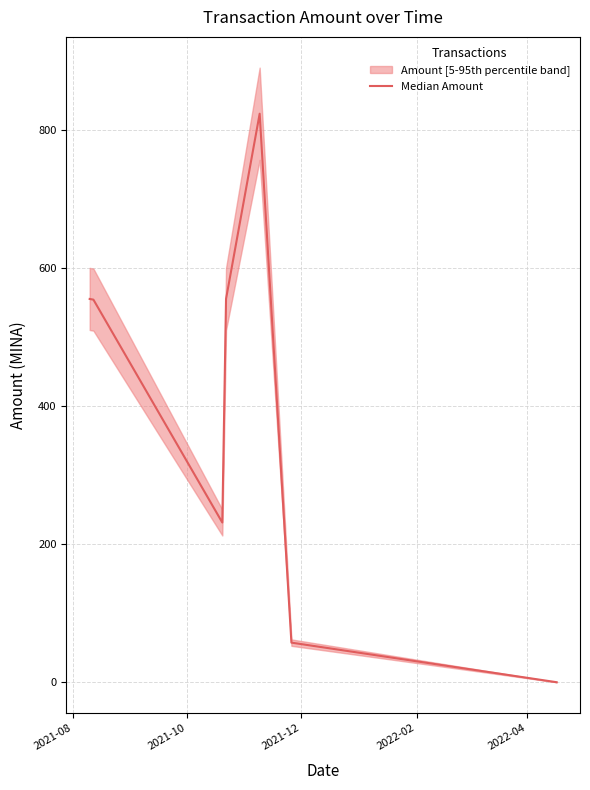

What is the maximum value for Median Amount?

823.2